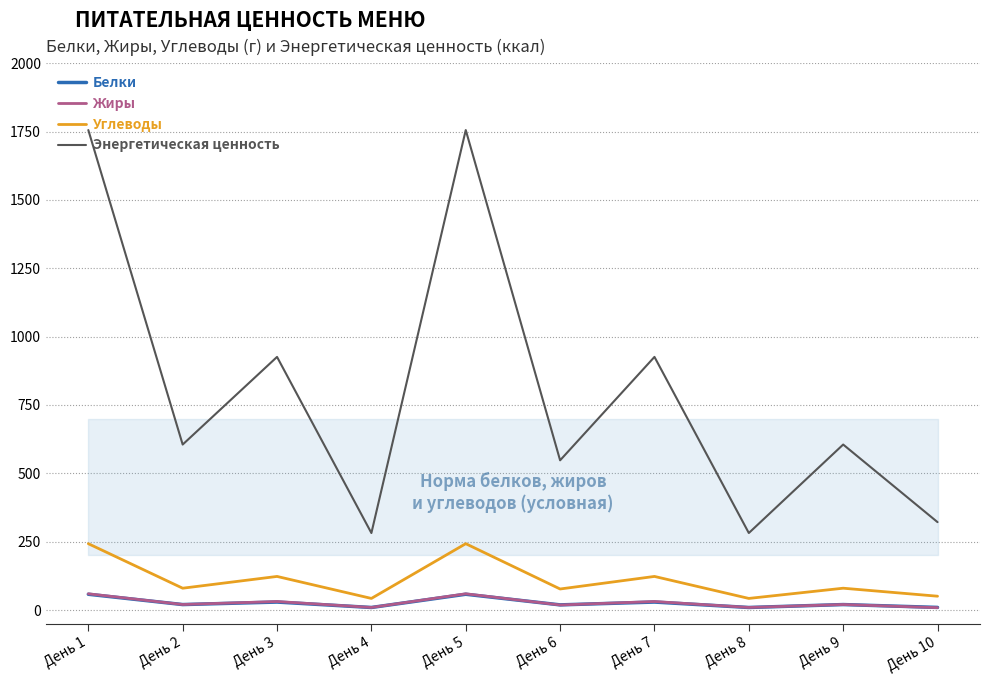

Which series has the largest total across all categories?

Энергетическая ценность